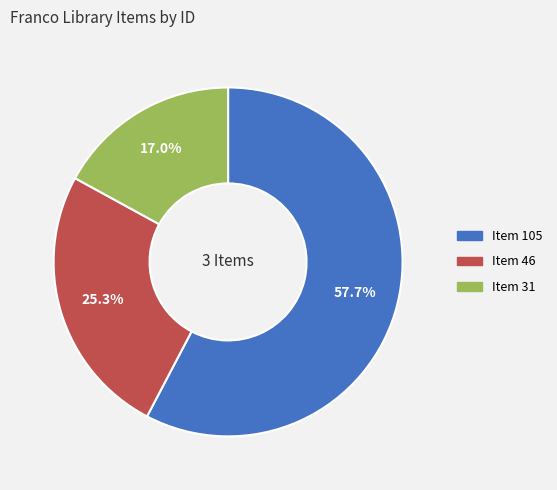

Do Item 46 and Item 105 together represent more than half of the pie?

Yes